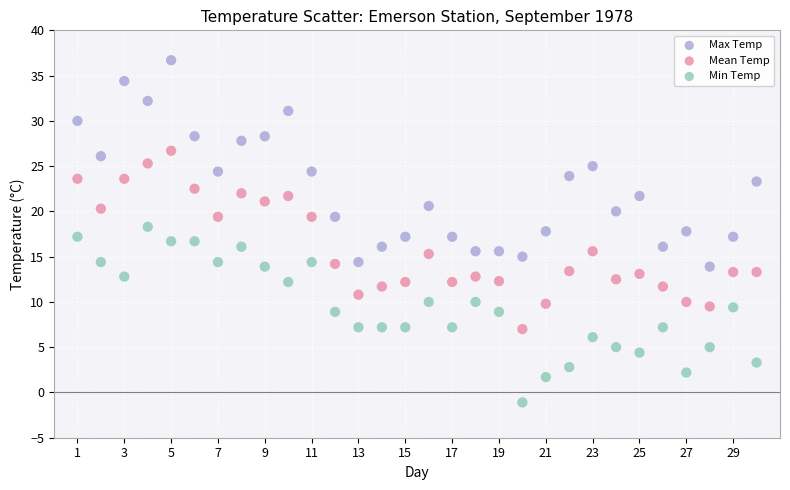

Which series reaches the minimum Y coordinate?

Min Temp